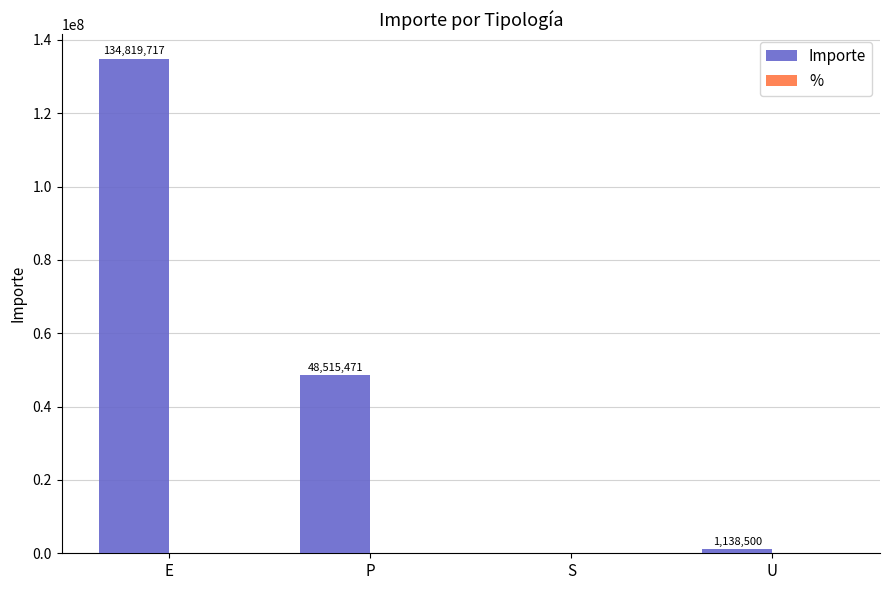

Which category has the highest value in the Importe series?

E